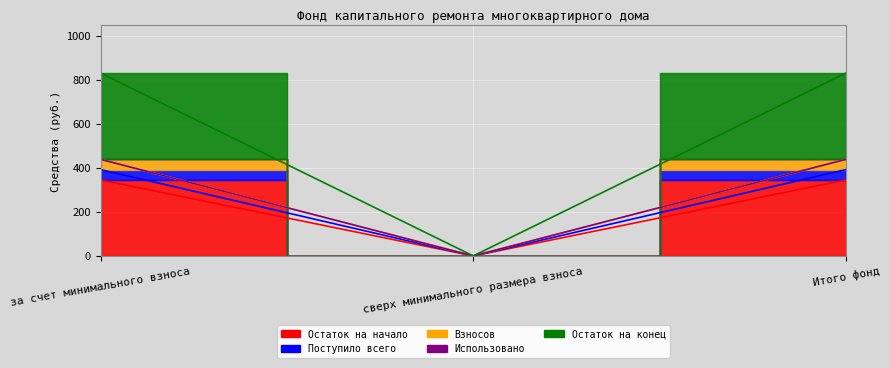

True or false: Взносов has a value of 0.0 at сверх минимального размера взноса.

True